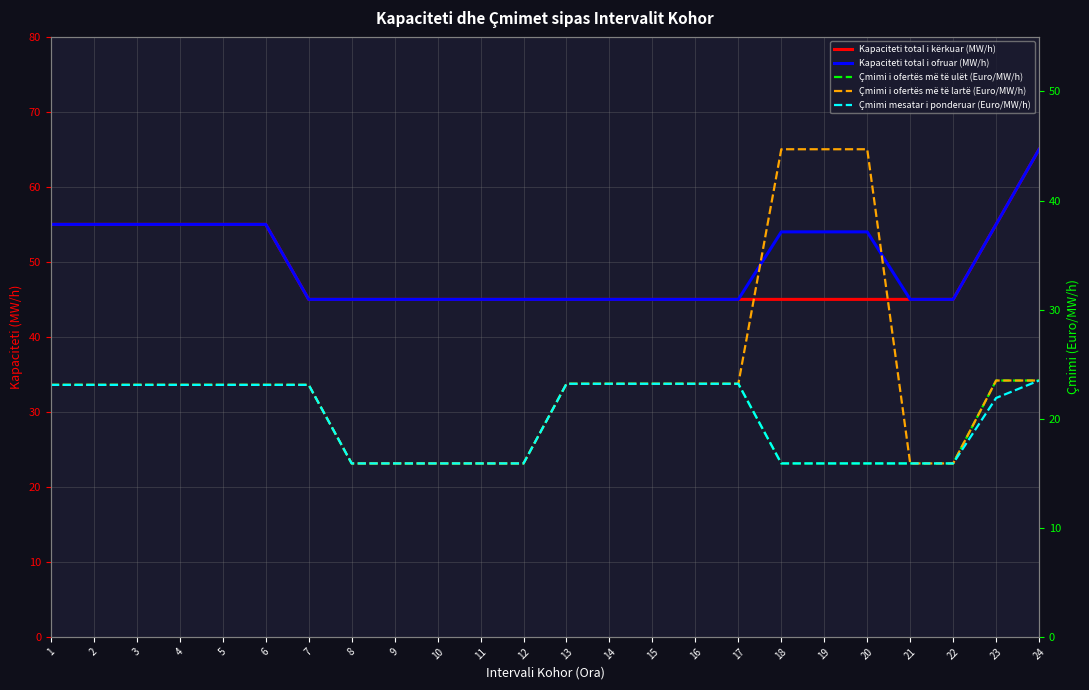

What are all the series names shown in the legend?

Kapaciteti total i kërkuar (MW/h), Kapaciteti total i ofruar (MW/h), Çmimi i ofertës më të ulët (Euro/MW/h), Çmimi i ofertës më të lartë (Euro/MW/h), Çmimi mesatar i ponderuar (Euro/MW/h)